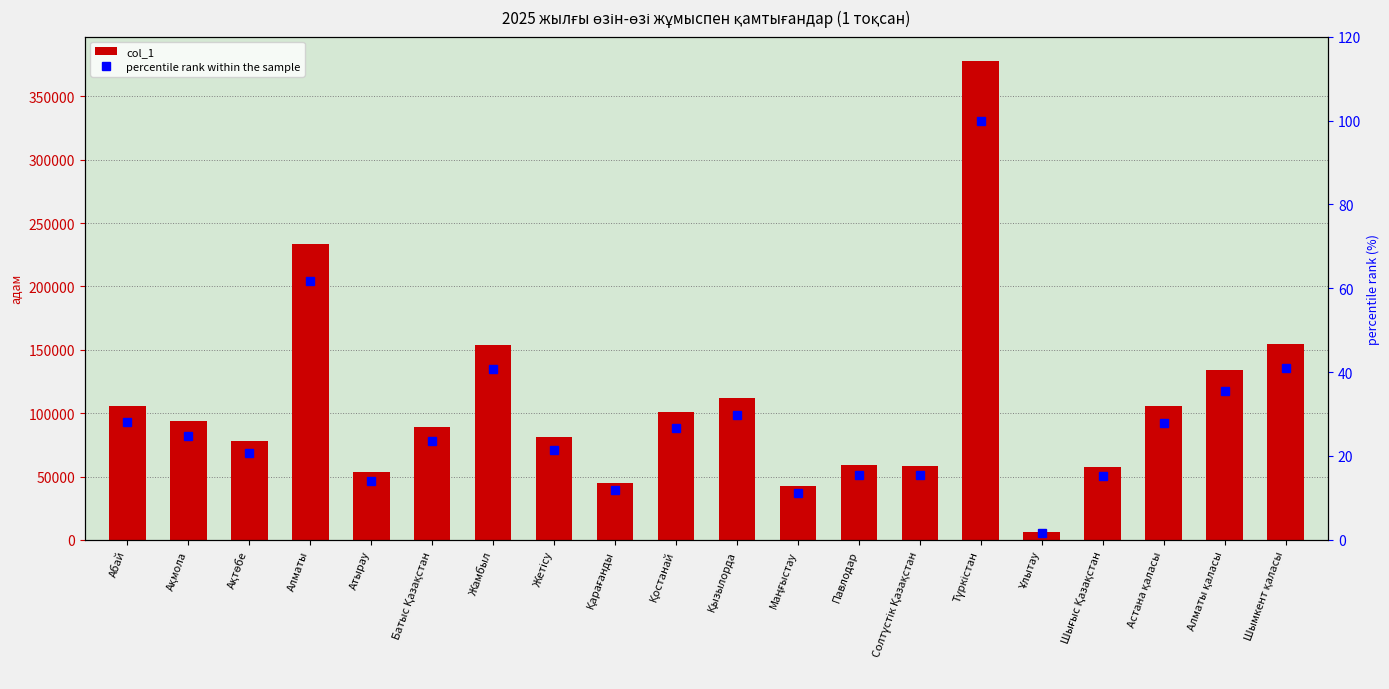

What is the difference between the highest and lowest values at Түркістан?

378183.0